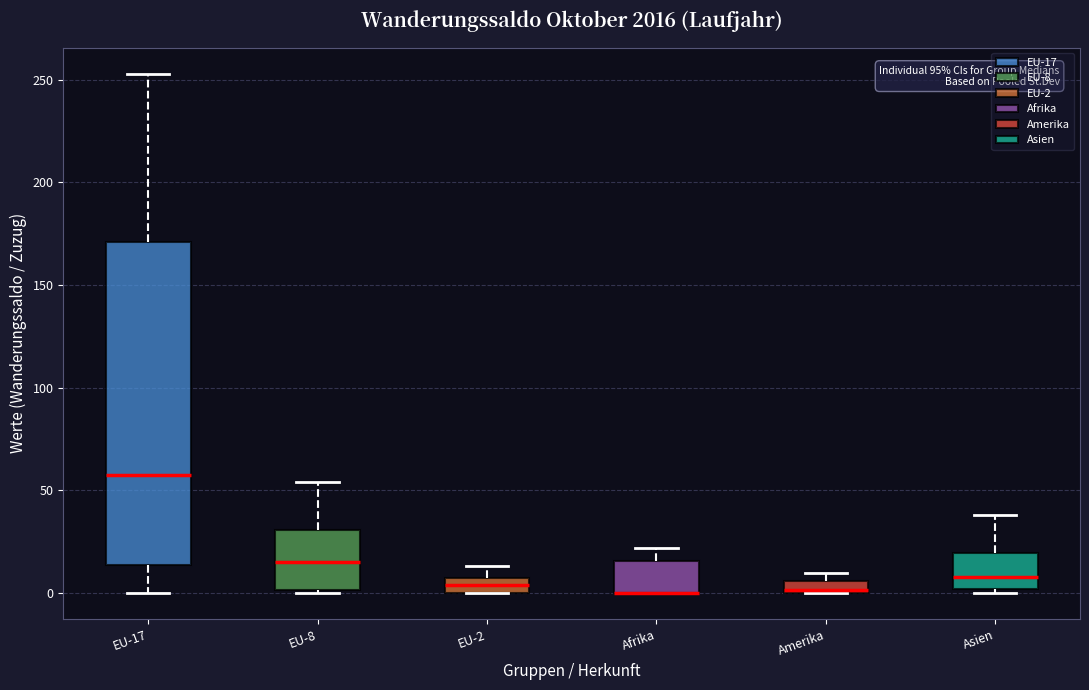

Where does the upper whisker of the box for EU-2 end on the y-axis? The values are not printed on the chart, so give them approximately, as read against the axis.

15